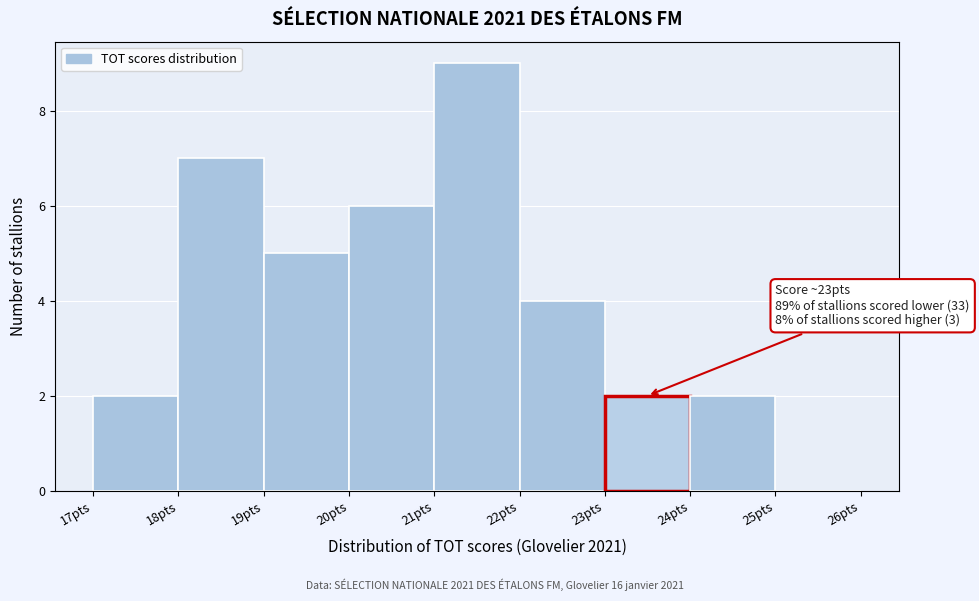

Over which range of the x-axis is the bar tallest?

21 to 22